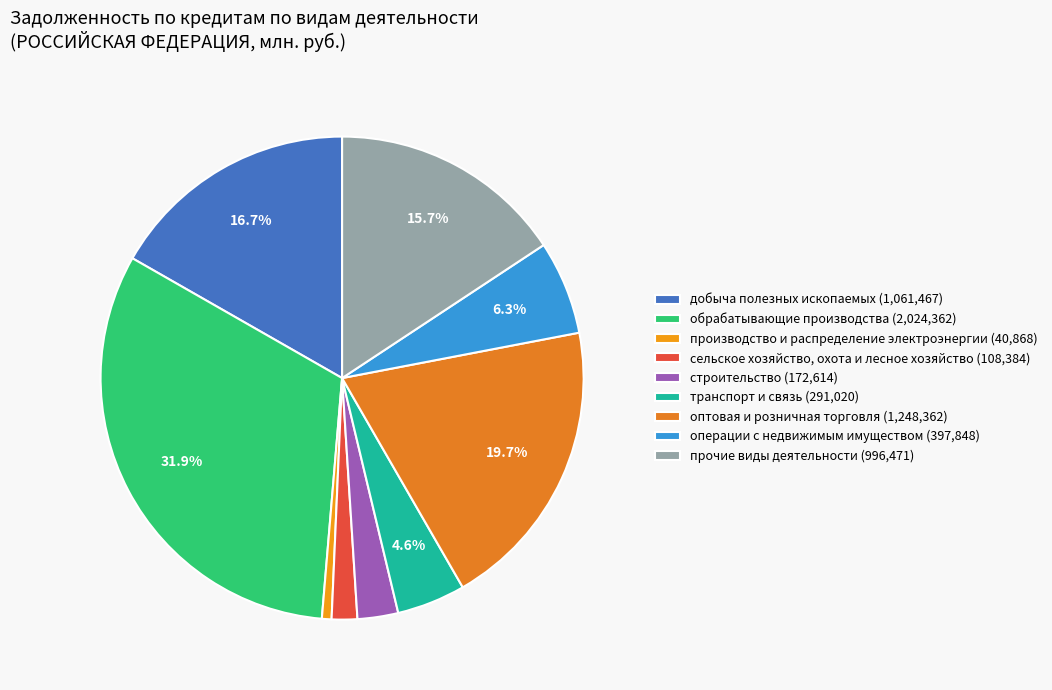

How many slices are in this pie chart?

9